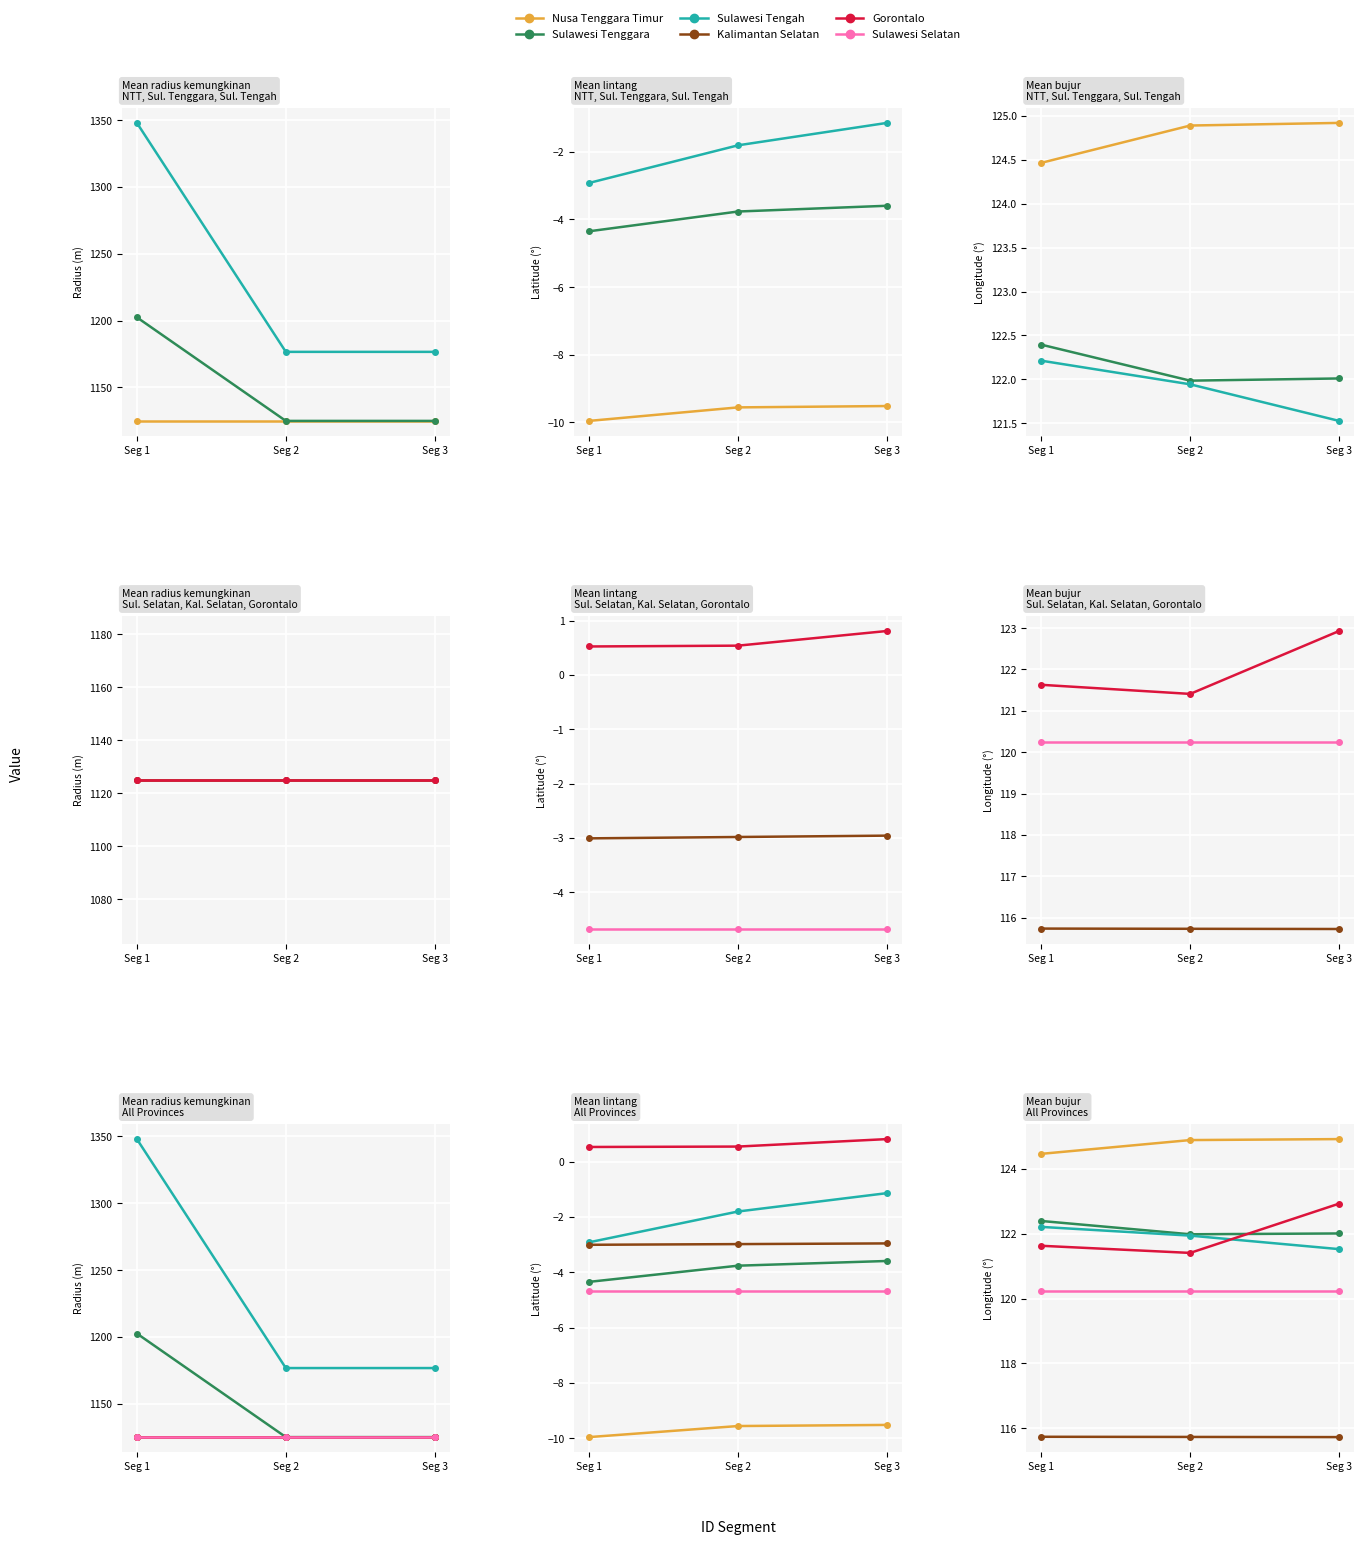

What is the value of the Sulawesi Selatan point at the 1st from the left?

120.2